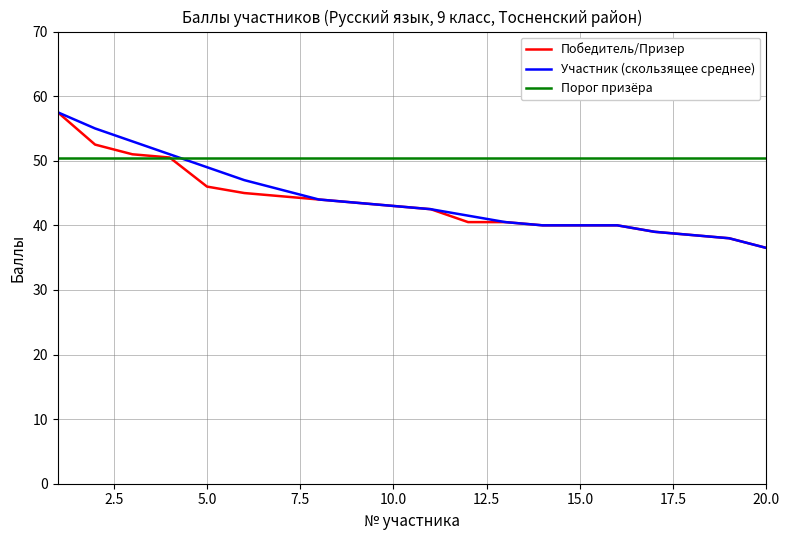

Is this an area chart (filled region under the line)?

No